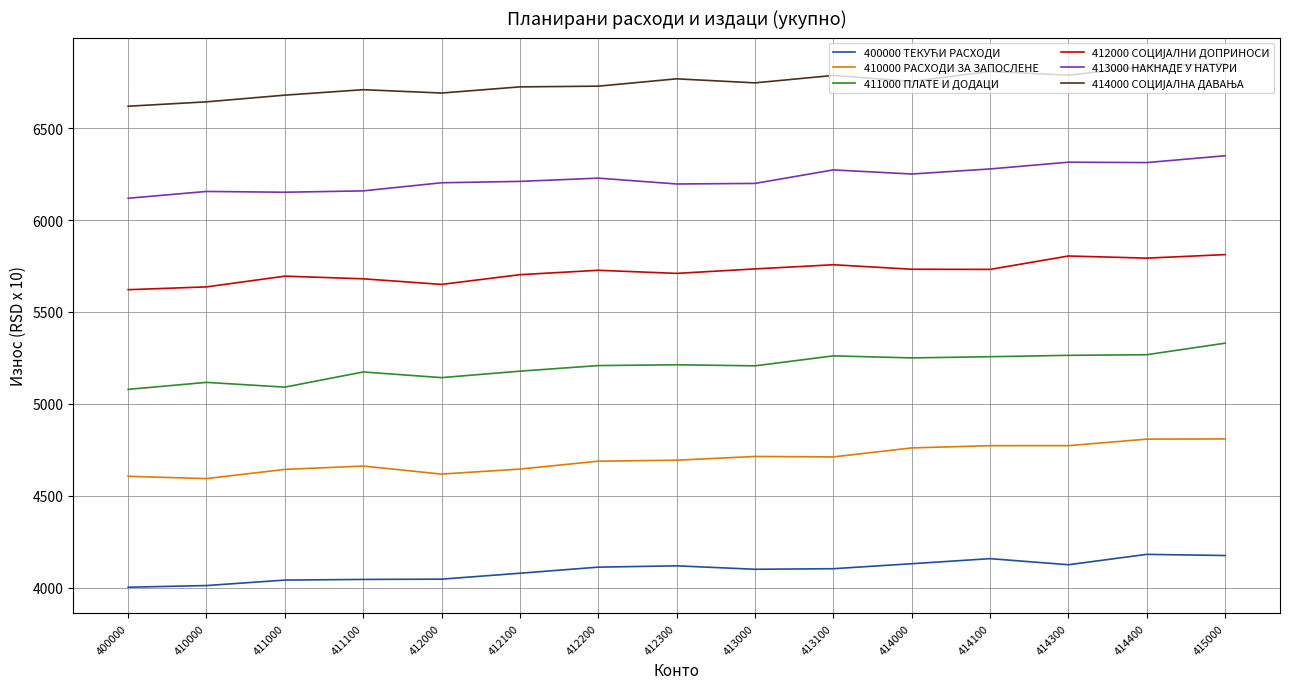

At which label does 410000 РАСХОДИ ЗА ЗАПОСЛЕНЕ first exceed 4693?

412300